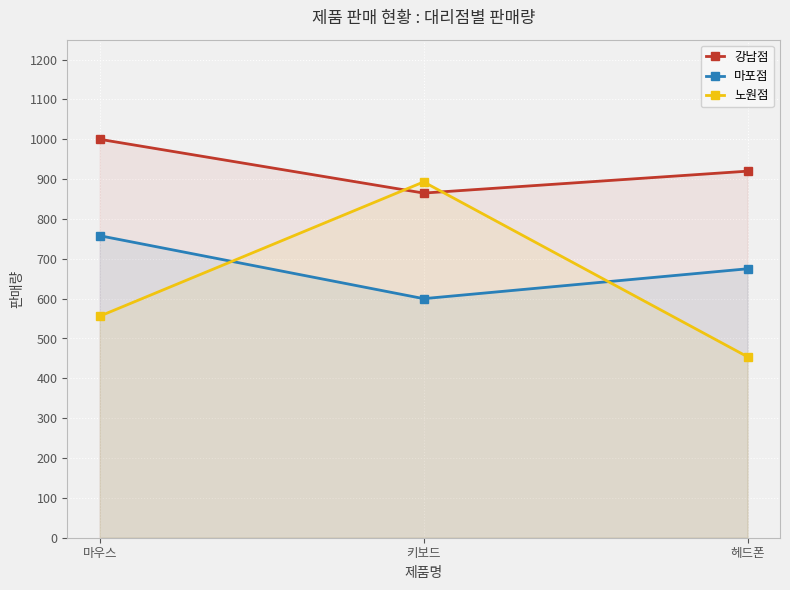

At which category is the sum across all series the highest?

키보드